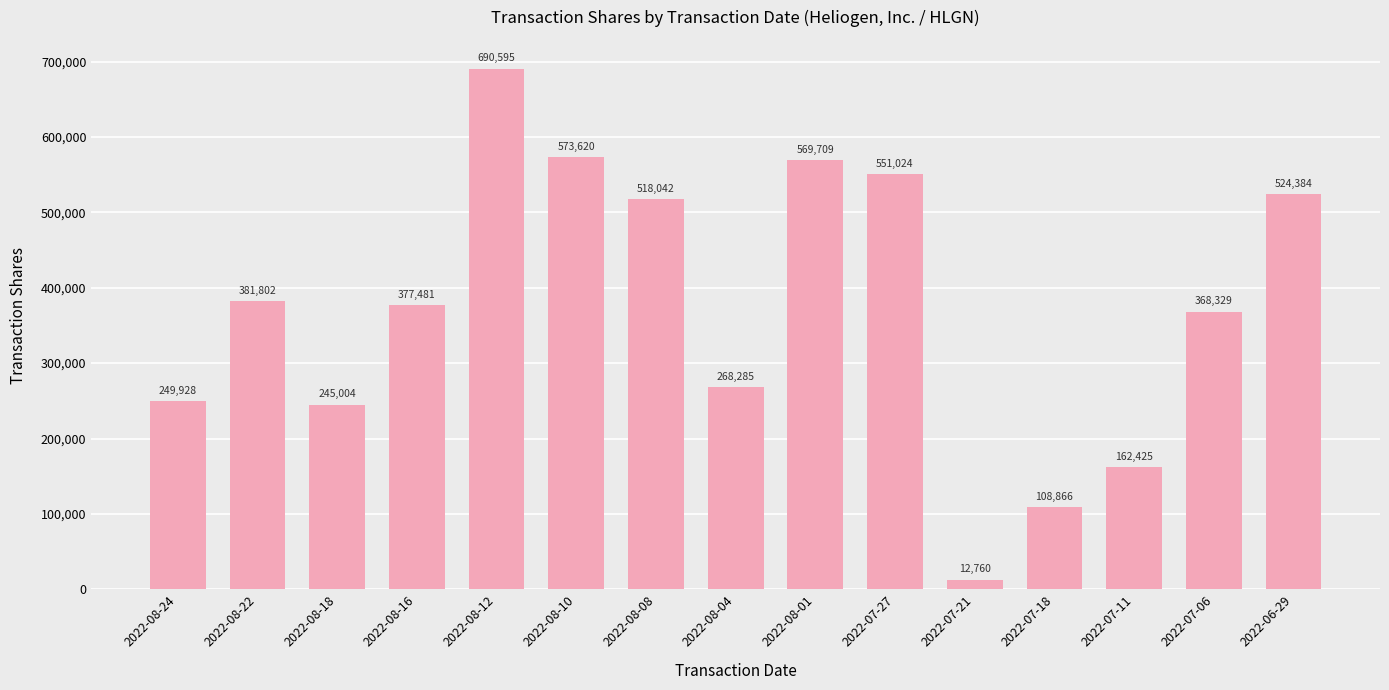

Reading right to left, transcribe all the data shown in this chart.

2022-06-29=524384	2022-07-06=368329	2022-07-11=162425	2022-07-18=108866	2022-07-21=12760	2022-07-27=551024	2022-08-01=569709	2022-08-04=268285	2022-08-08=518042	2022-08-10=573620	2022-08-12=690595	2022-08-16=377481	2022-08-18=245004	2022-08-22=381802	2022-08-24=249928